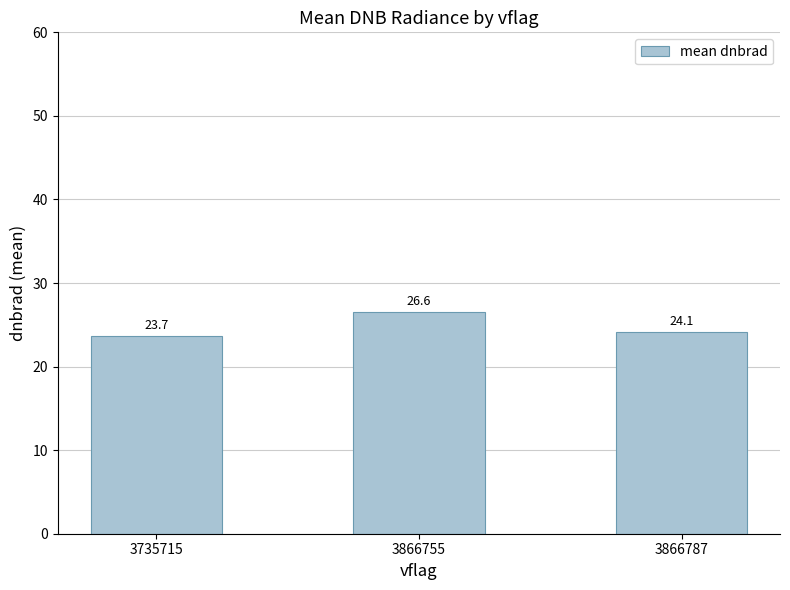

At which label does the data first exceed 24?

3866755